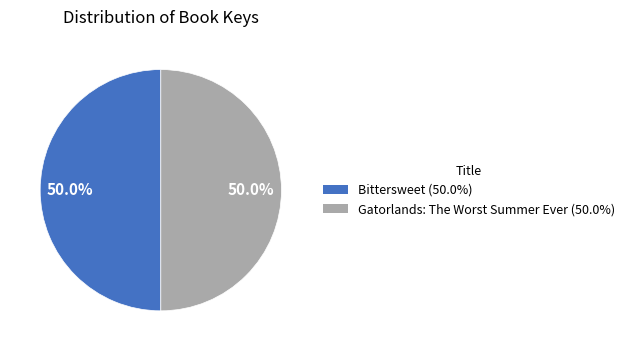

Approximately how many times larger is the value at Bittersweet (50.0%) compared to Gatorlands: The Worst Summer Ever (50.0%)?

1.0